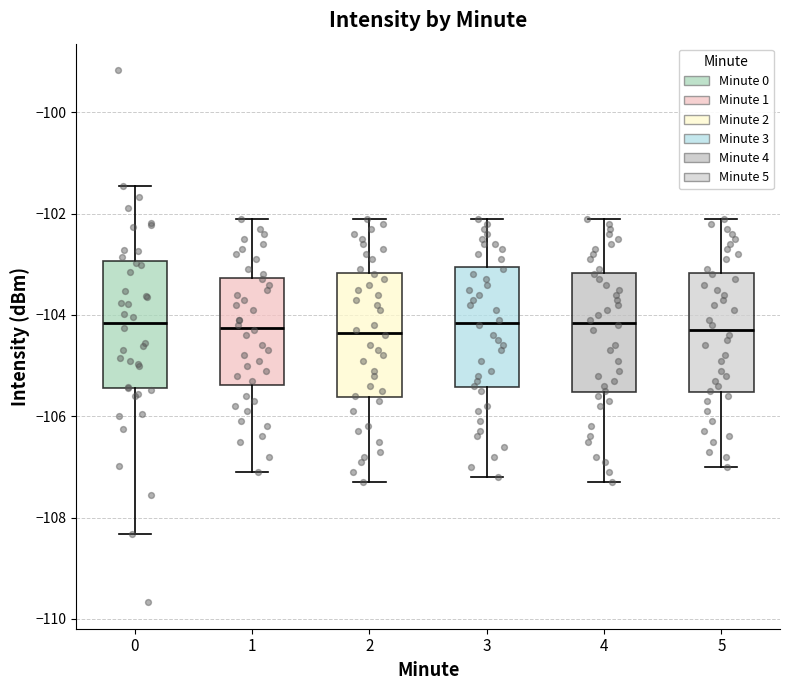

Where does the lower whisker of the box at x = 3 end on the y-axis? The values are not printed on the chart, so give them approximately, as read against the axis.

-107.2